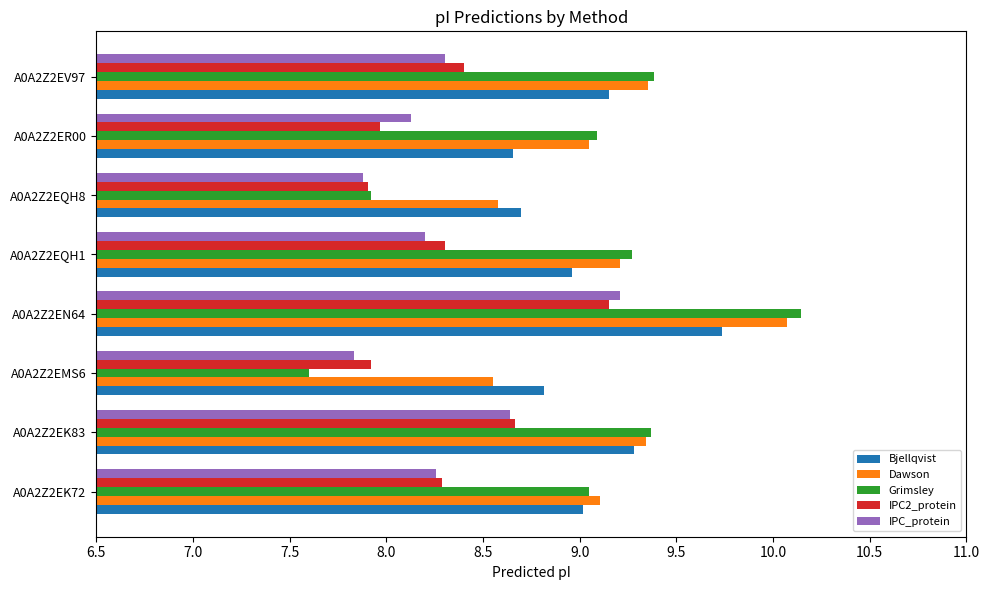

What is the difference between the highest and lowest values at A0A2Z2EK72?

0.8